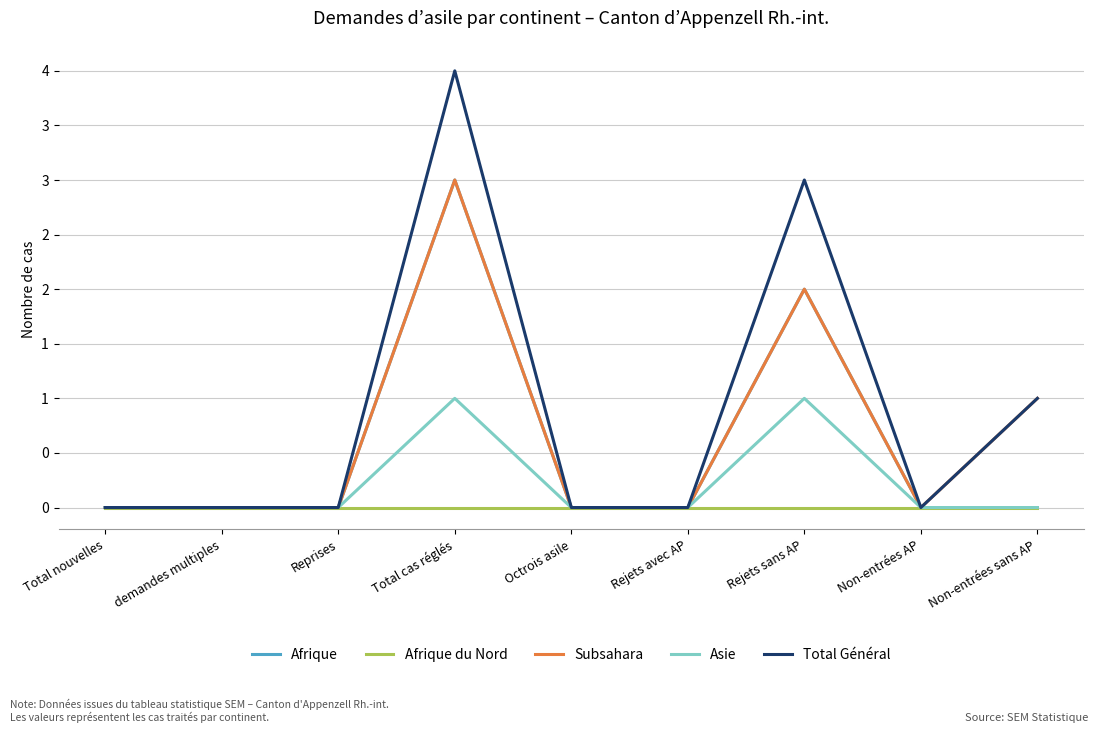

Is this an area chart (filled region under the line)?

No